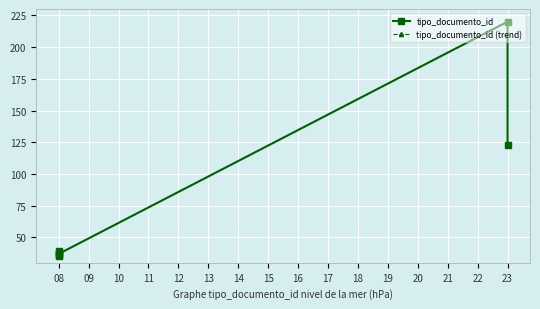

Which series has the largest total across all categories?

tipo_documento_id